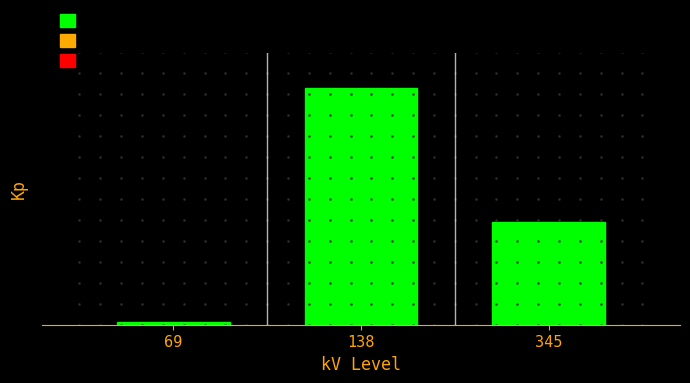

Are the bars horizontal?

No